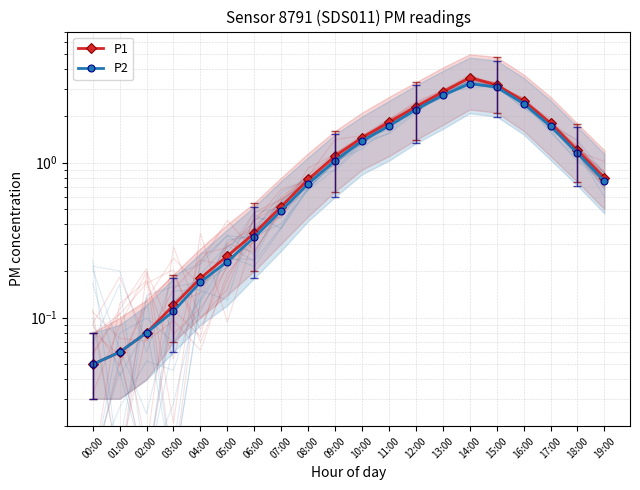

Rank the categories by P1 value from lowest to highest.

00:00, 01:00, 02:00, 03:00, 04:00, 05:00, 06:00, 07:00, 08:00, 19:00, 09:00, 18:00, 10:00, 17:00, 11:00, 12:00, 16:00, 13:00, 15:00, 14:00